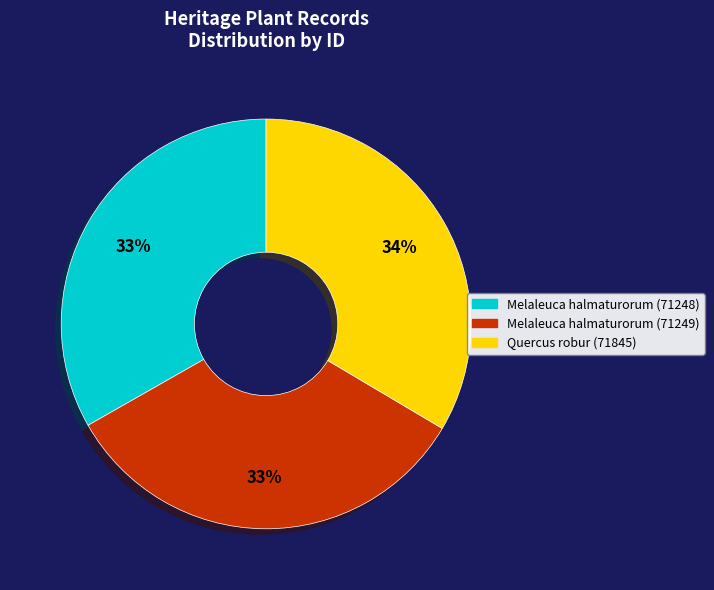

Is it true that Melaleuca halmaturorum (71248) is 26% of the pie?

False